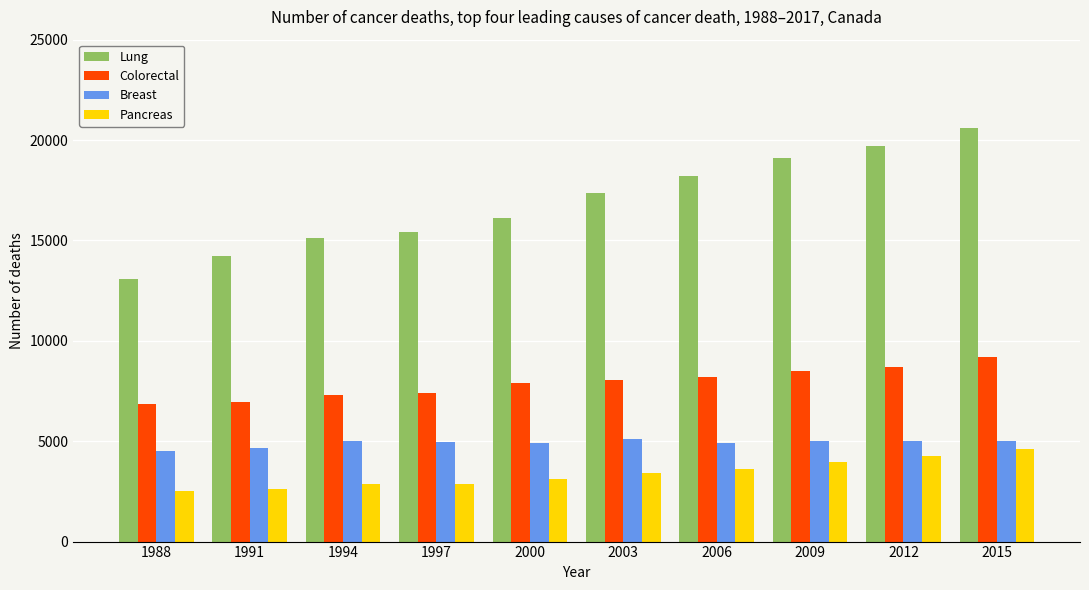

What is the value of the Lung bar at the 2nd from the left?

14235